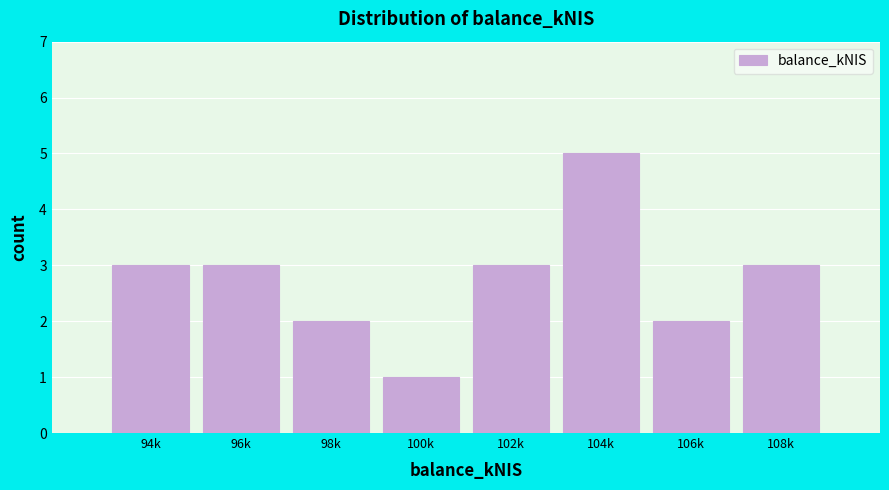

Reading left to right, extract all data points from this chart.

3	3	2	1	3	5	2	3